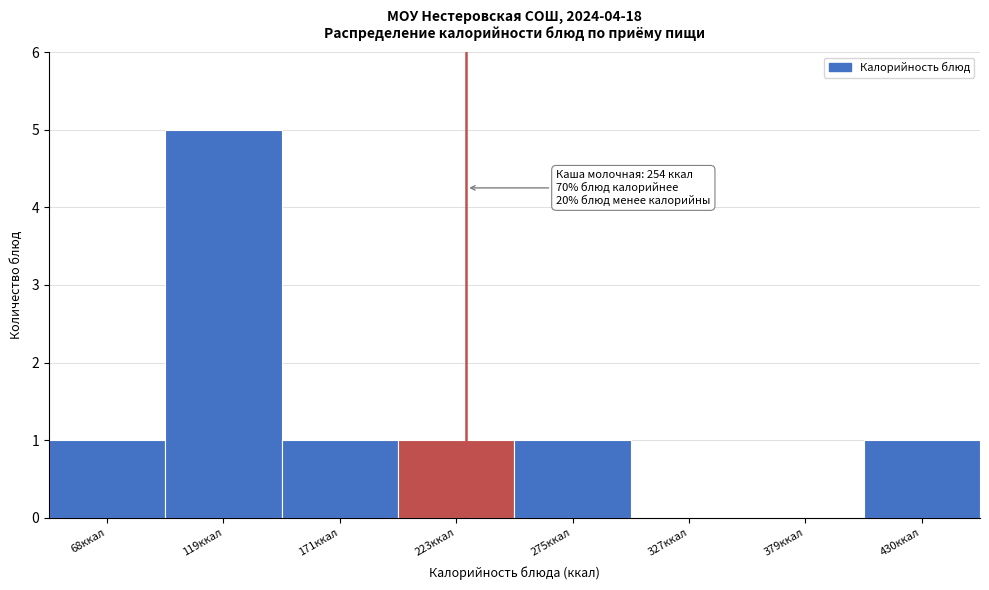

Reading left to right, list all the values displayed in this chart.

68ккал=1	119ккал=5	171ккал=1	223ккал=1	275ккал=1	327ккал=0	379ккал=0	430ккал=1